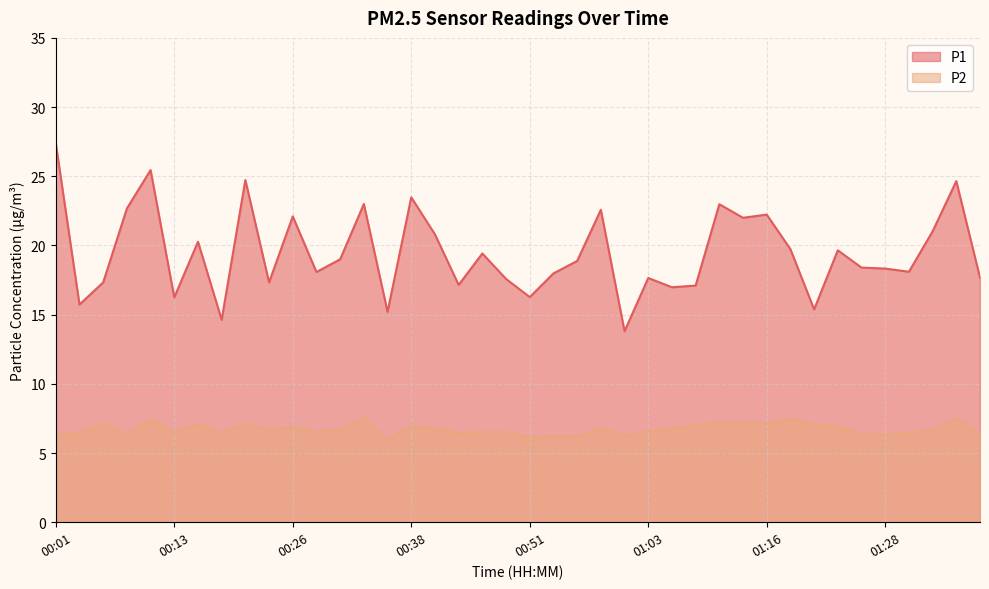

What are all the series names shown in the legend?

P1, P2